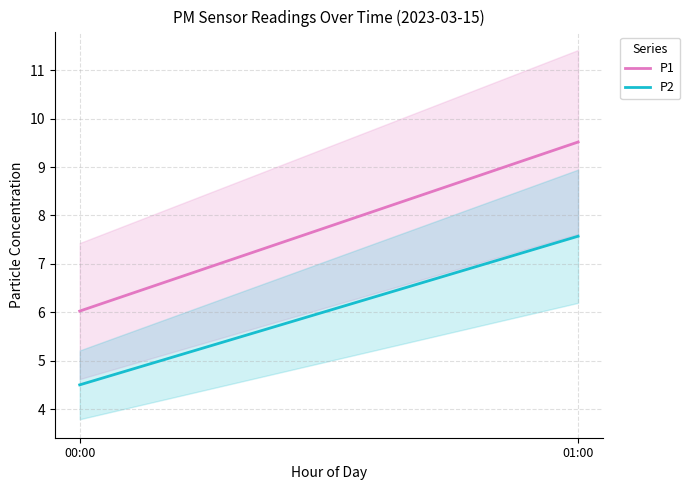

Which label corresponds to the largest value in the chart?

01:00